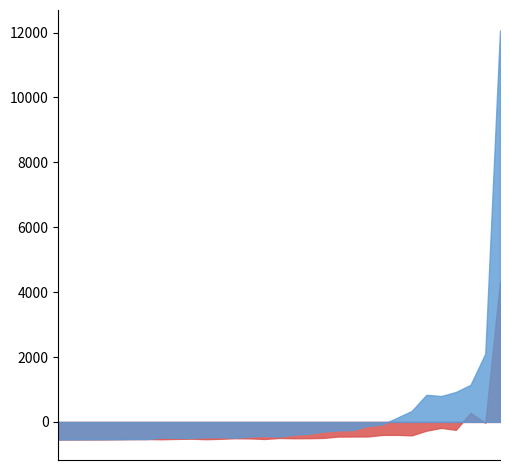

How many interior local valleys does the Females series have?

7